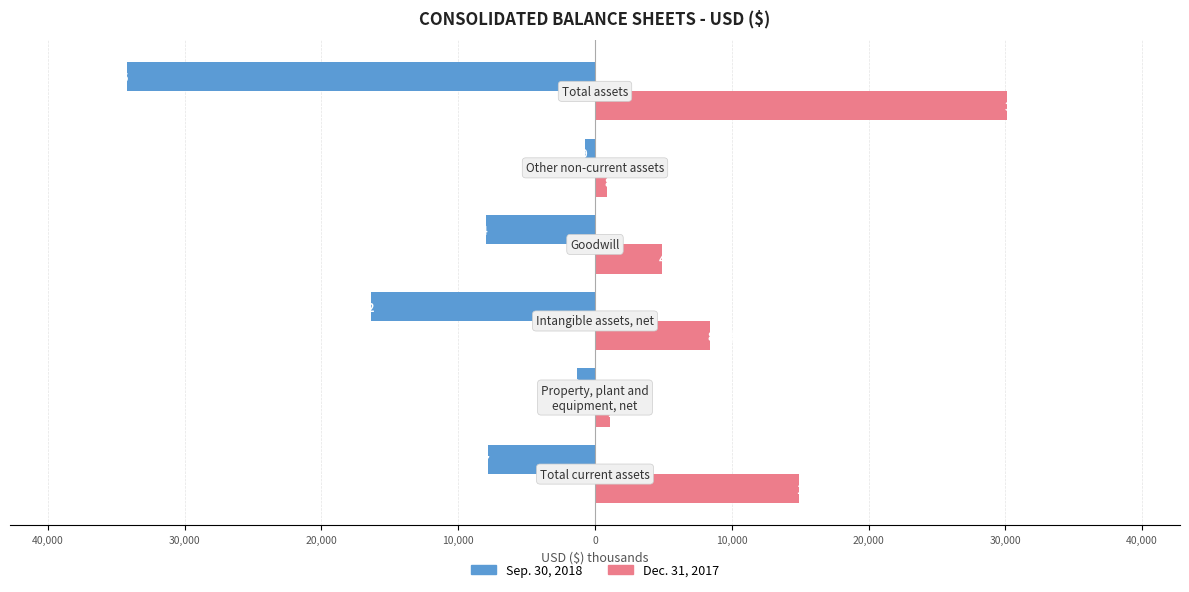

What are all the series names shown in the legend?

Sep. 30, 2018, Dec. 31, 2017